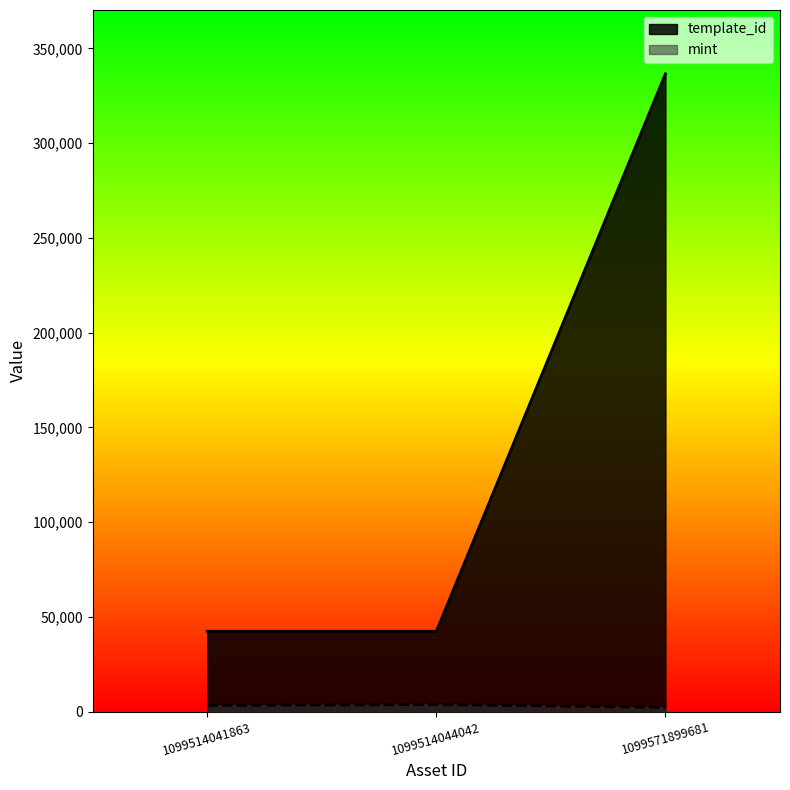

True or false: template_id has a value of 42420 at 1099514041863.

True